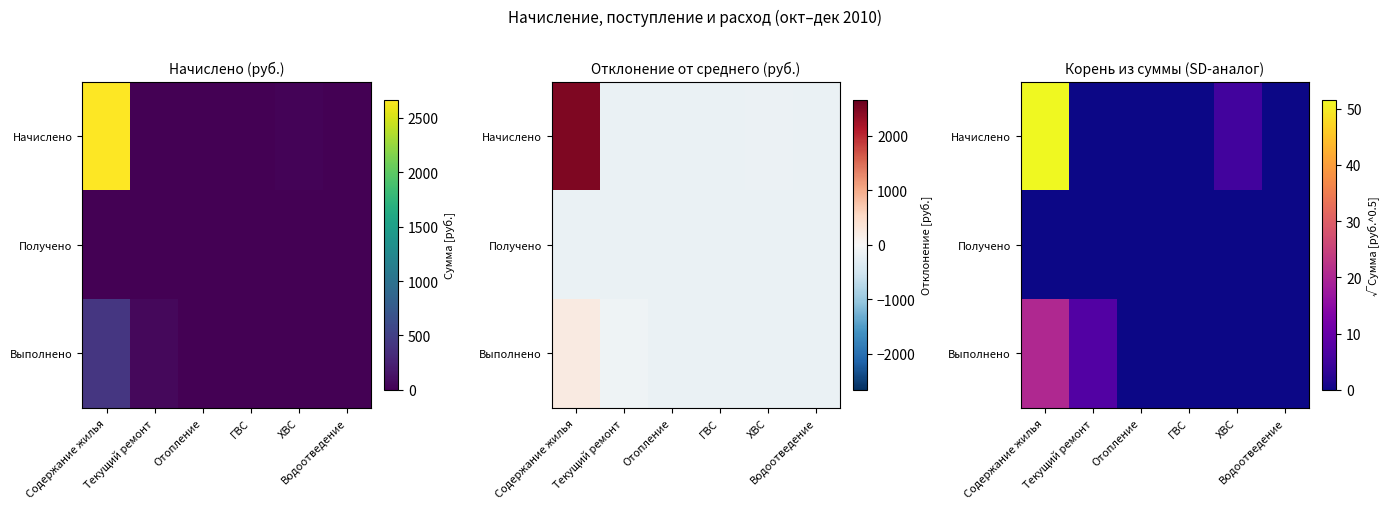

How many values in Начислено are above zero?

2